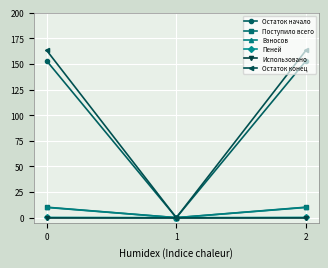

What is the approximate value of Остаток конец at 0?

163.1